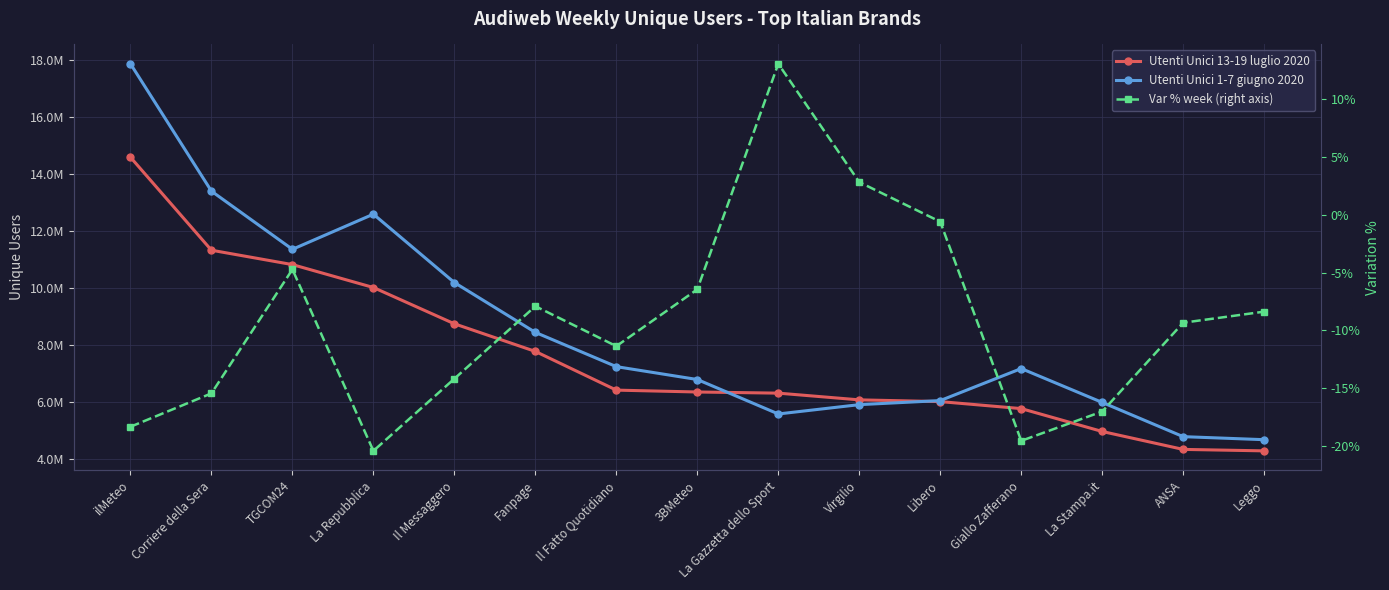

Is this an area chart (filled region under the line)?

No